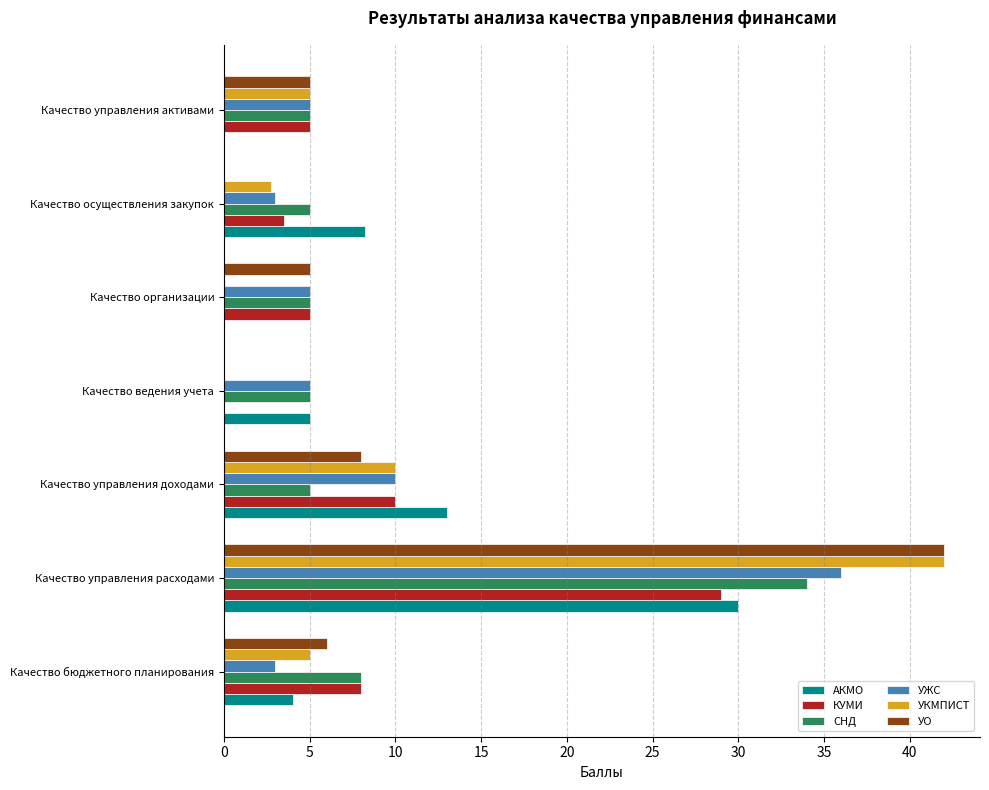

Which category has the highest value in the КУМИ series?

Качество управления расходами